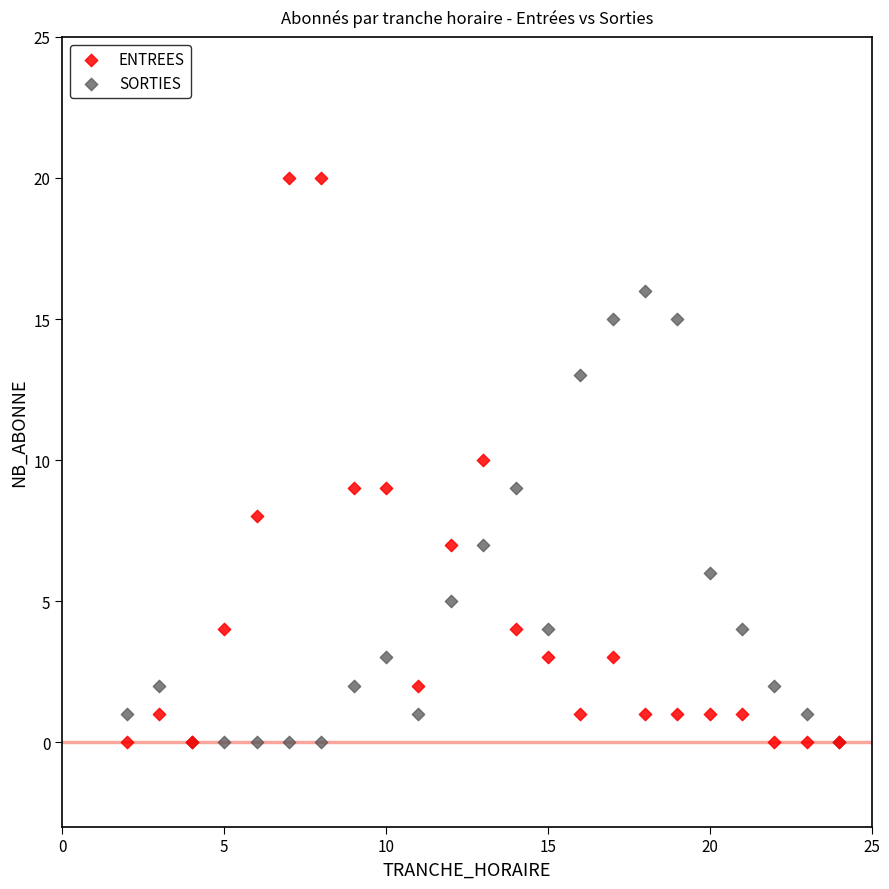

What are all the series names shown in the legend?

ENTREES, SORTIES